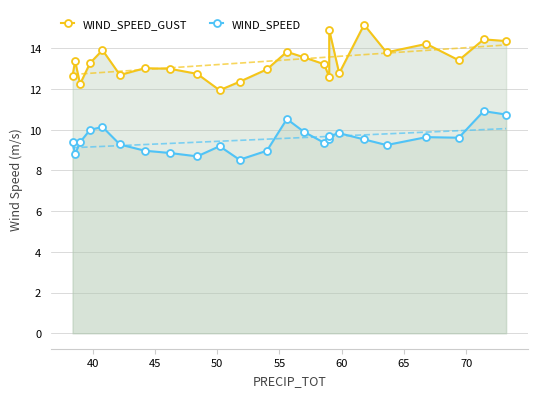

Which series has the largest total across all categories?

WIND_SPEED_GUST